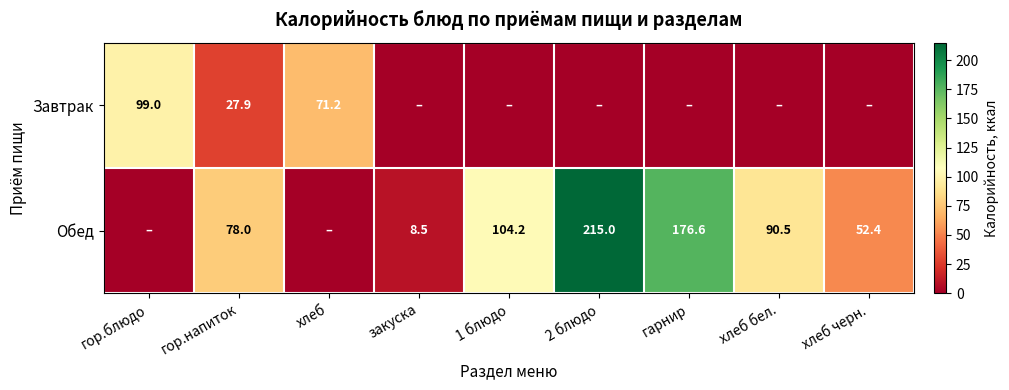

The Обед series shows 215.0 at 2 блюдо. True or false?

True